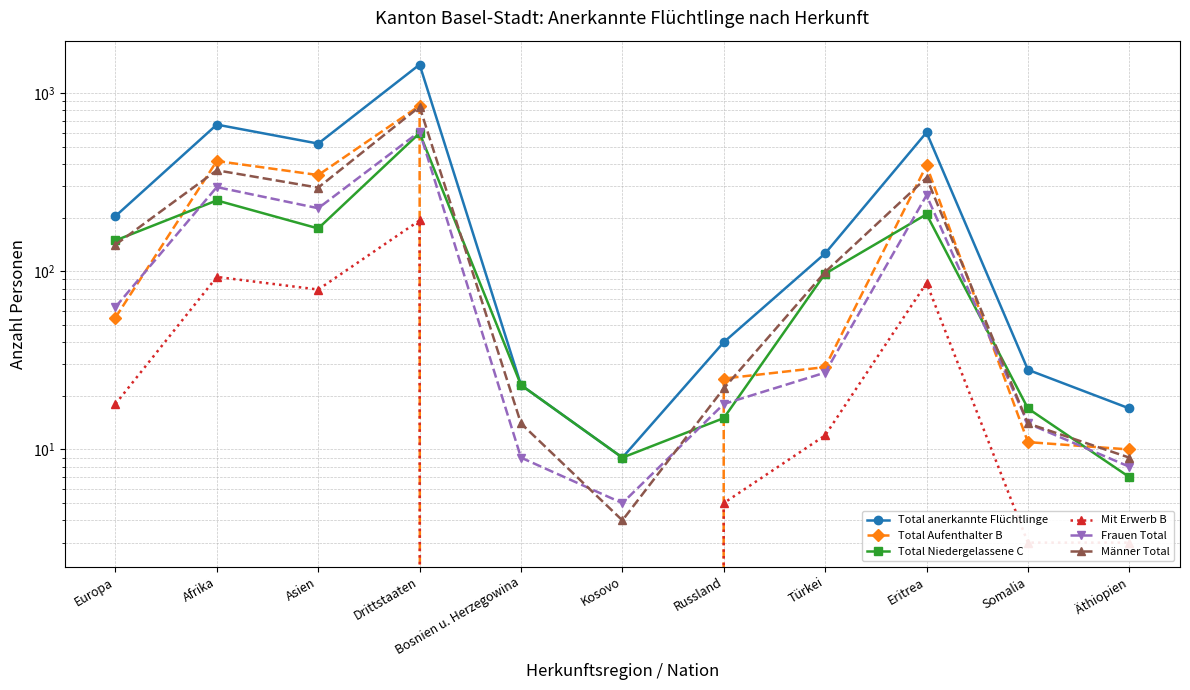

What is the difference between the second highest and second lowest values in the Total Niedergelassene C series?

241